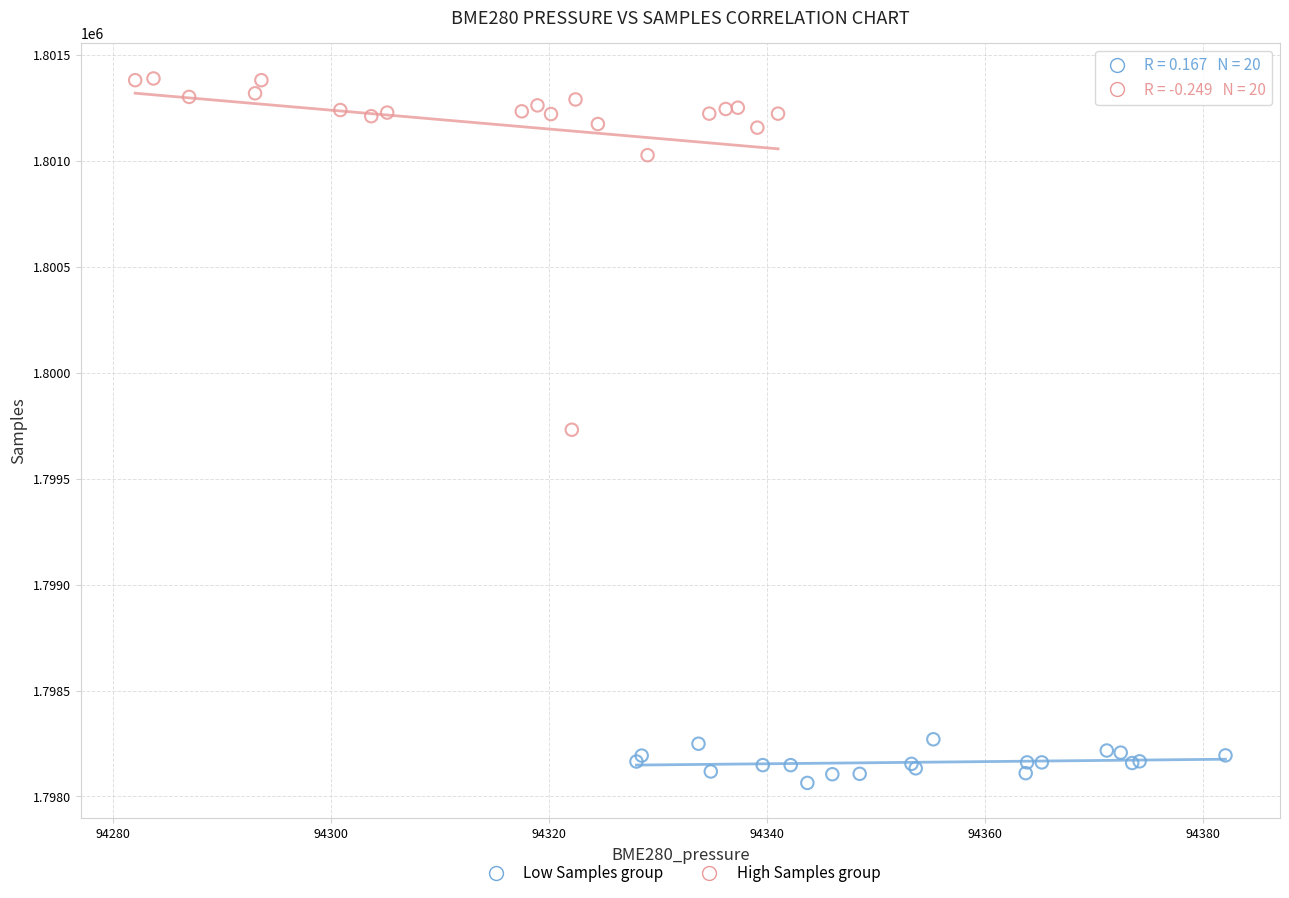

Which series contains the lowest Y value?

Low Samples group